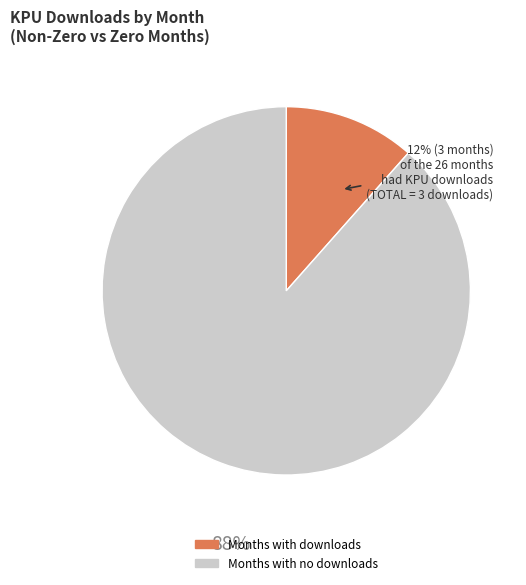

Does any single category account for the majority?

Yes